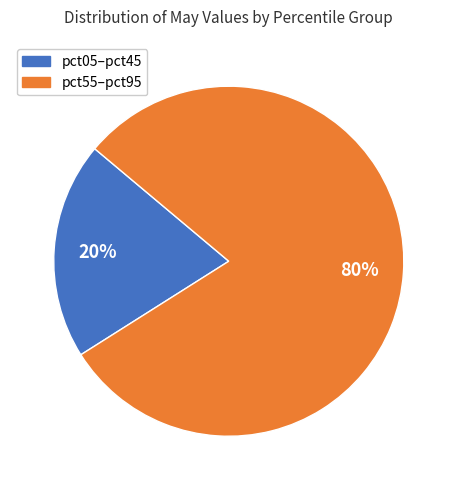

To the nearest percent, what is the average slice percentage?

50%